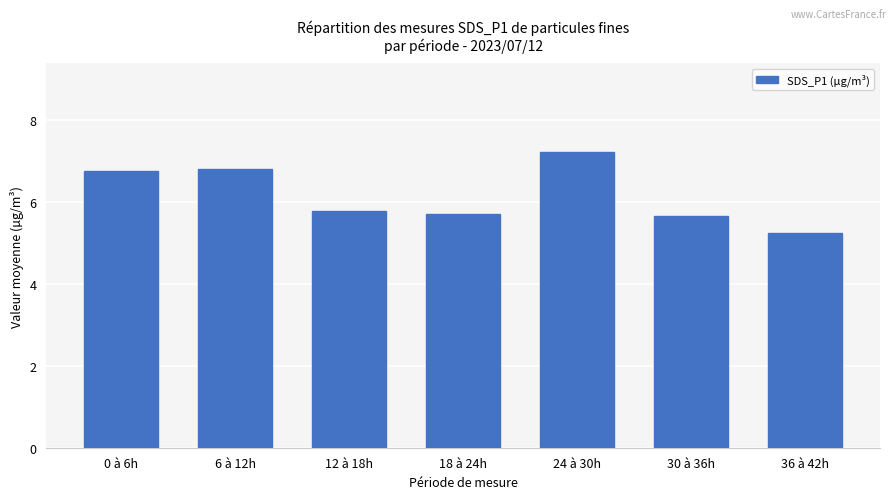

What is the ratio of the value at 0 à 6h to the value at 12 à 18h?

1.2